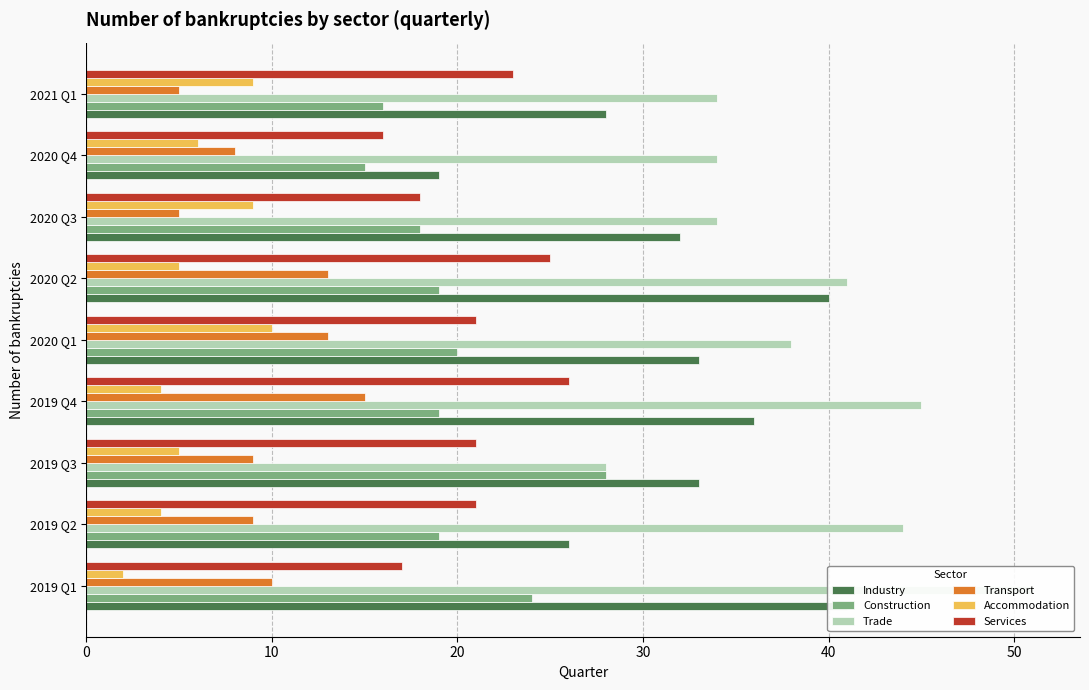

Which series has the largest range (max minus min)?

Trade